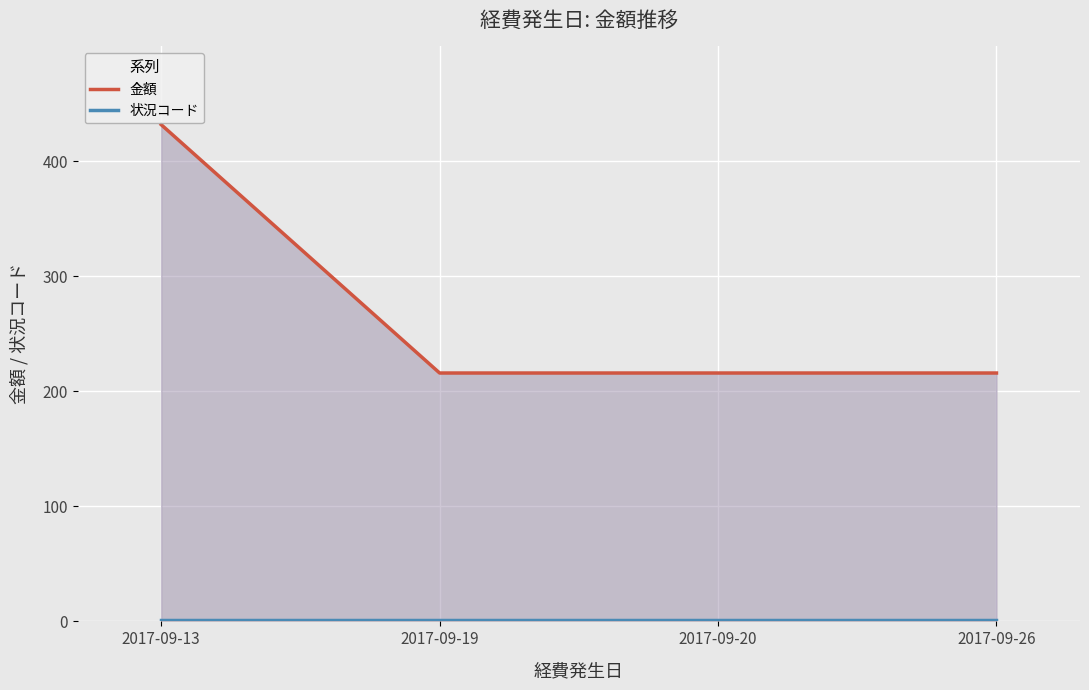

What is the total value across all series at 2017-09-13?

433